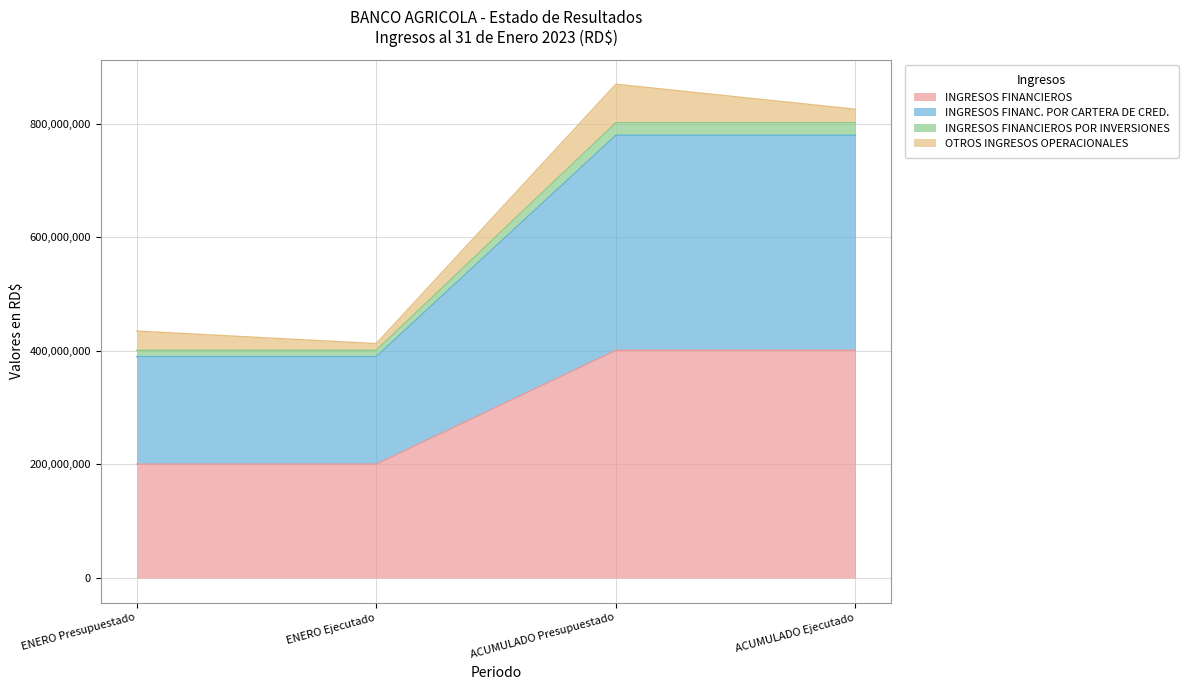

What position from the left is ACUMULADO Presupuestado?

3